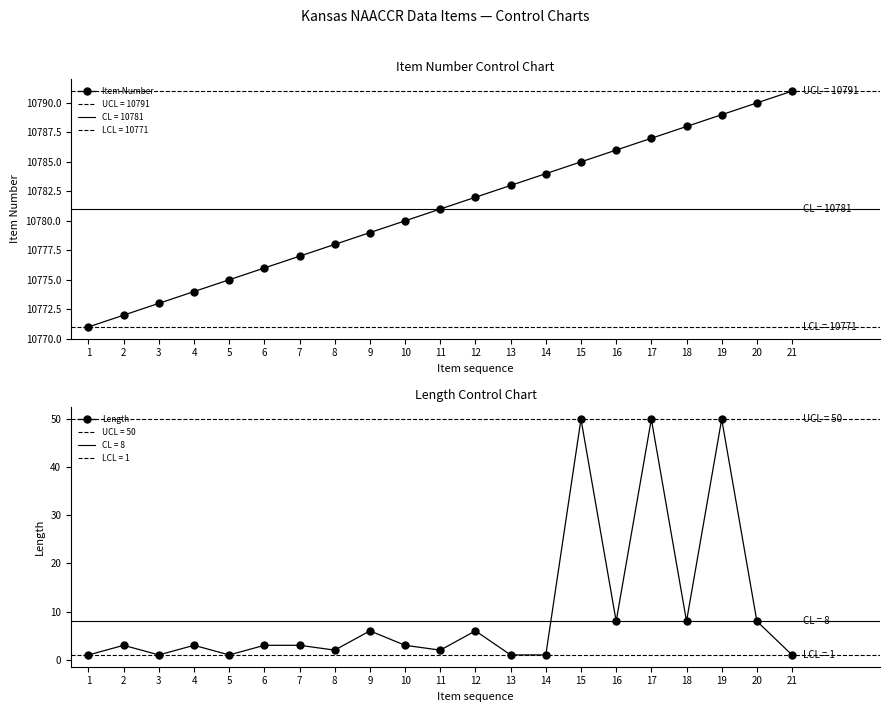

True or false: Item Number has more than 2 interior local peaks.

False